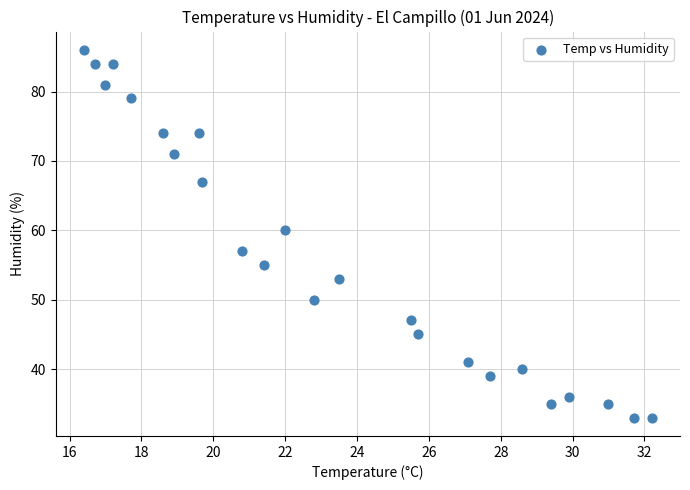

What Y value in the scatter plot is closest to 59?

60